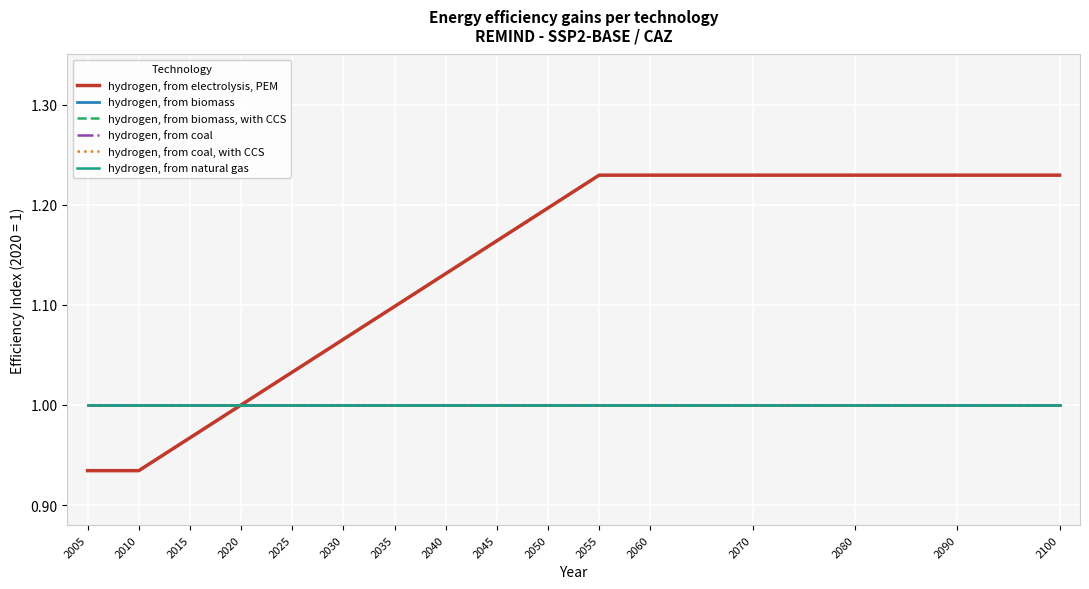

Does the chart have visible grid lines?

Yes